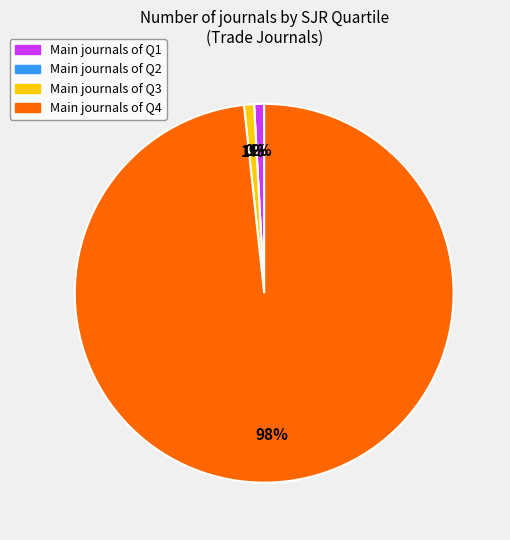

To the nearest percent, what portion does Q1 represent?

1%